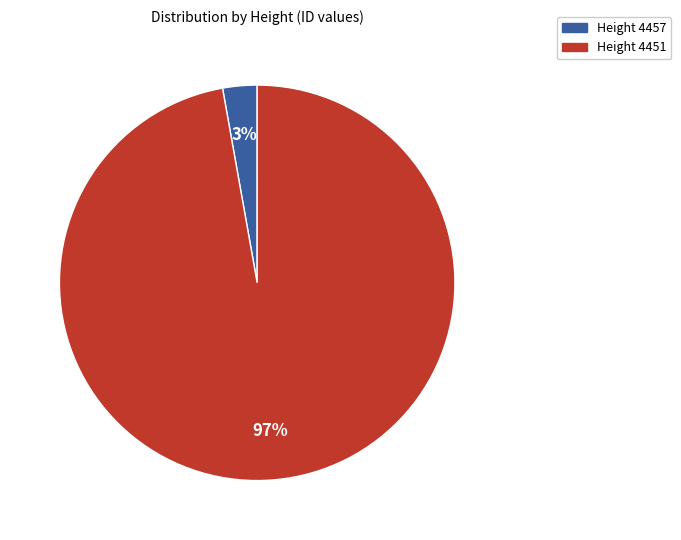

To the nearest percent, what is the difference between the Height 4451 and Height 4457 slice percentages?

94%